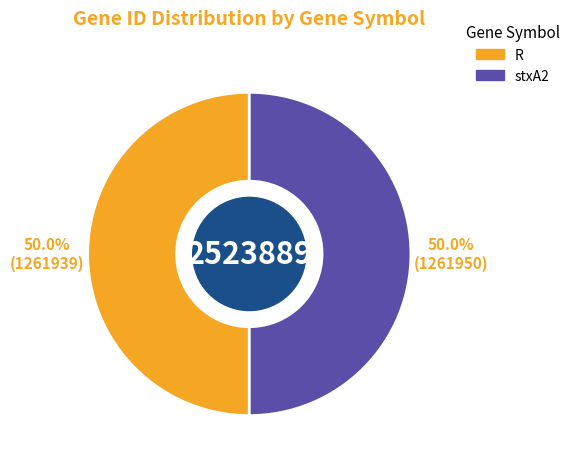

True or false: stxA2 accounts for 39% of the total.

False